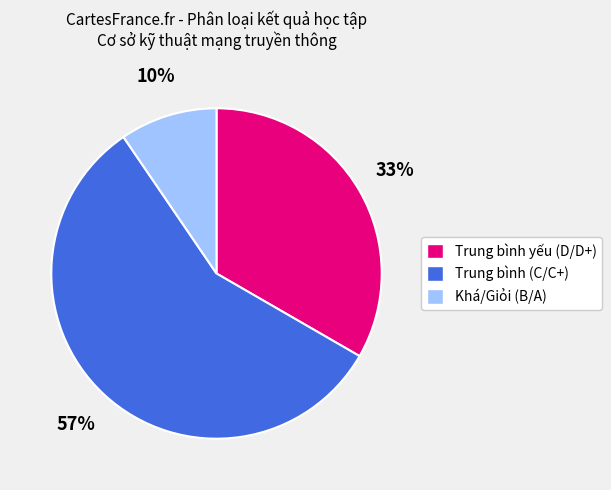

Combined, do Trung bình (C/C+) and Trung bình yếu (D/D+) account for over 50%?

Yes